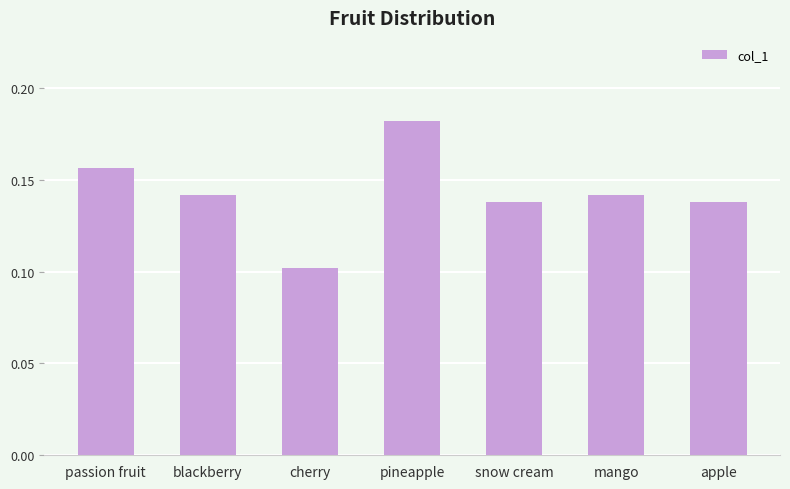

Count the values in the range 0 to 1.

7